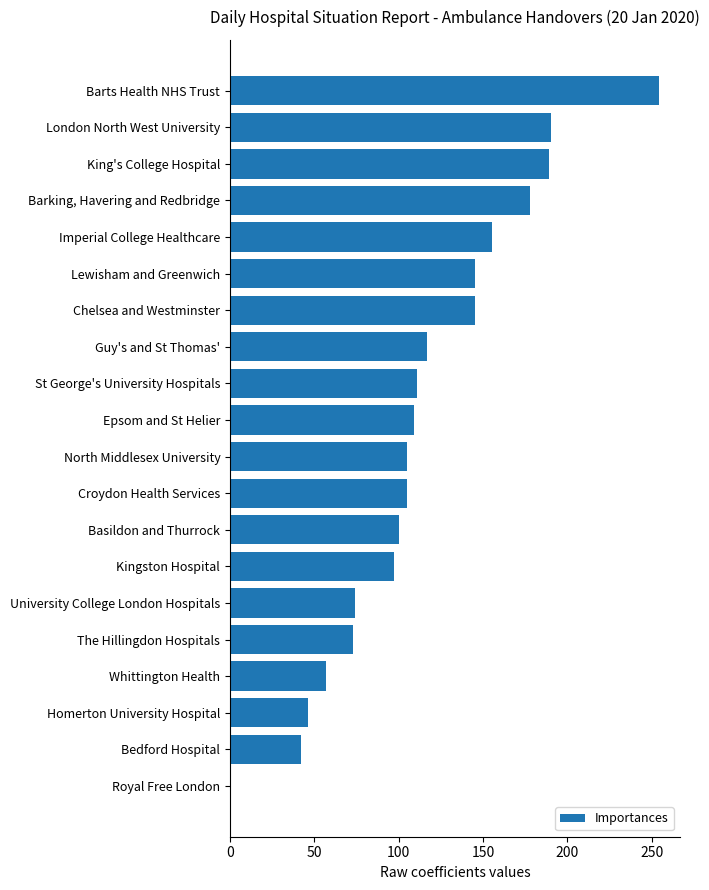

What is the change in value from Barts Health NHS Trust to North Middlesex University?

-149